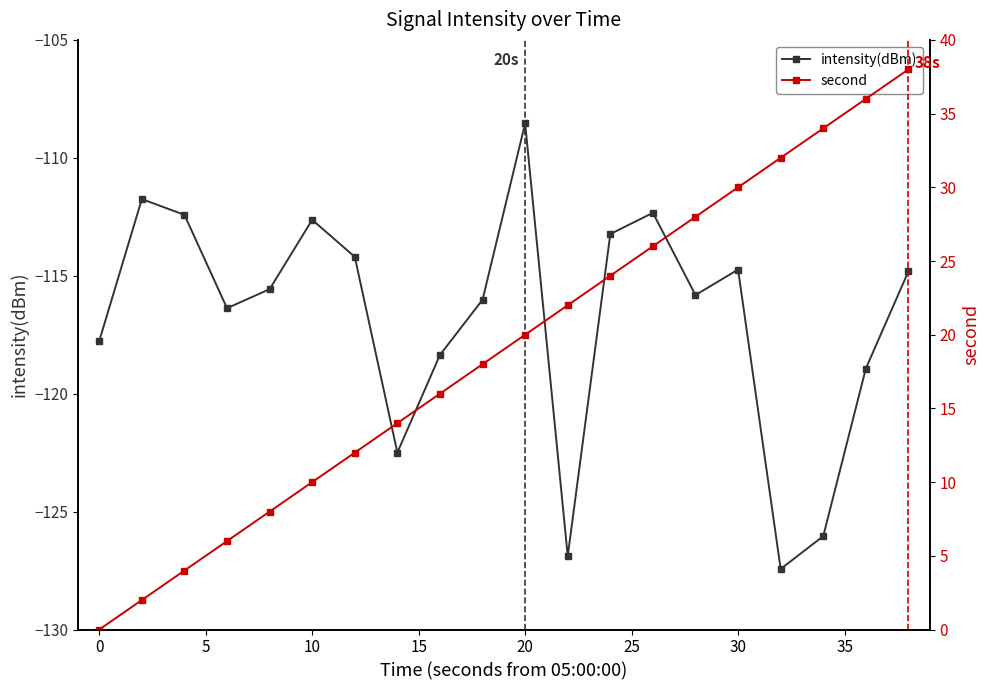

True or false: intensity(dBm) and second cross at least once.

False